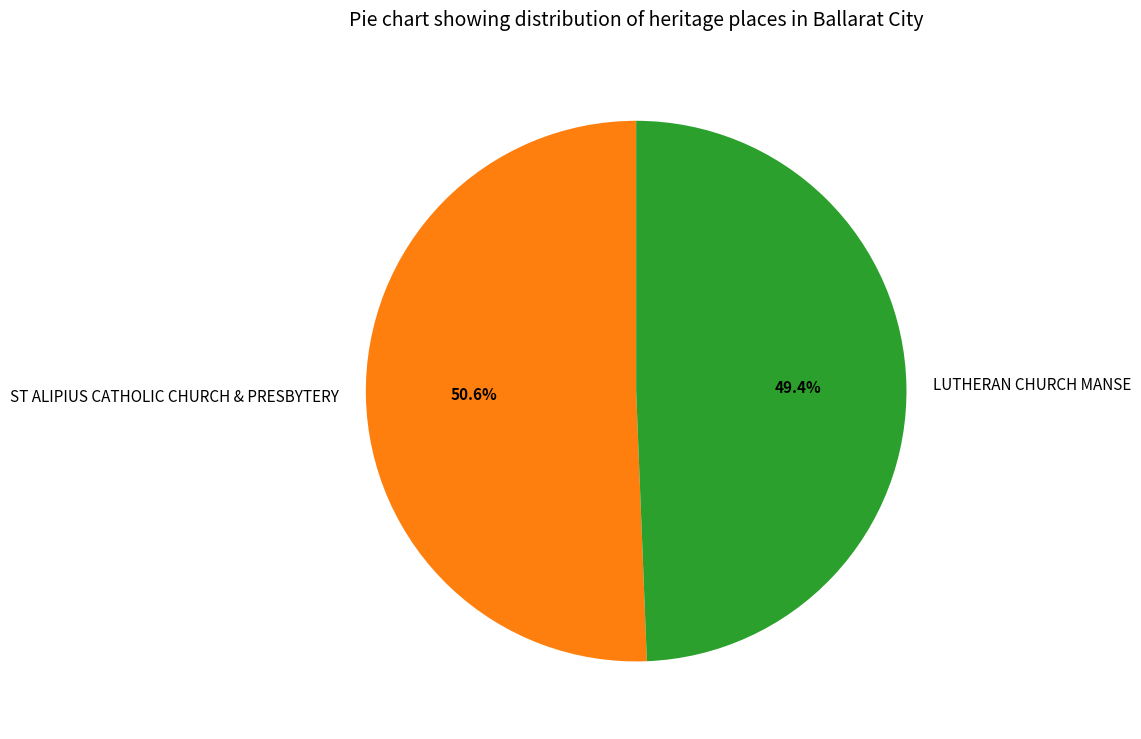

Combined, do ST ALIPIUS CATHOLIC CHURCH & PRESBYTERY and LUTHERAN CHURCH MANSE account for over 50%?

Yes